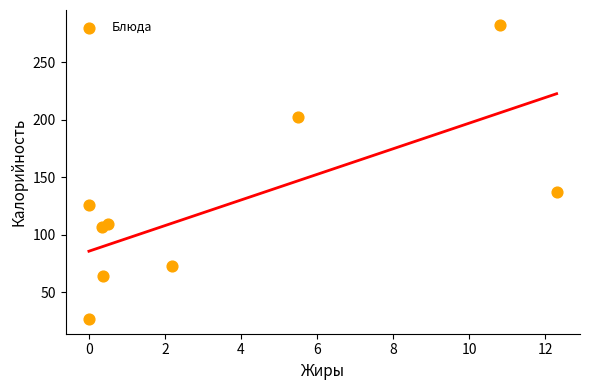

What is the range of Y values (max minus min)?

255.7